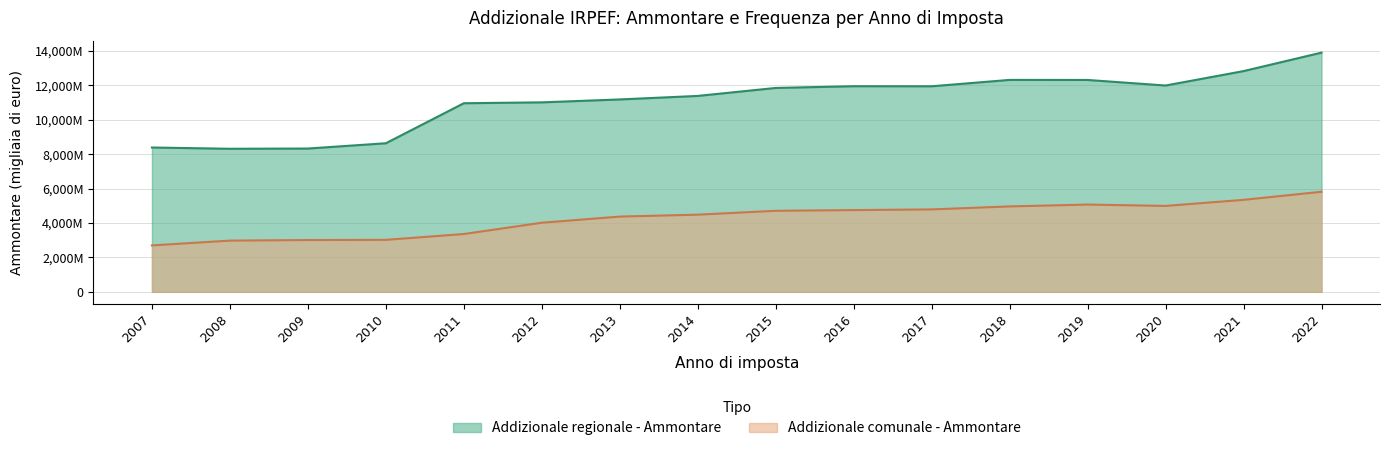

Which series has the widest spread of values?

Addizionale regionale - Ammontare